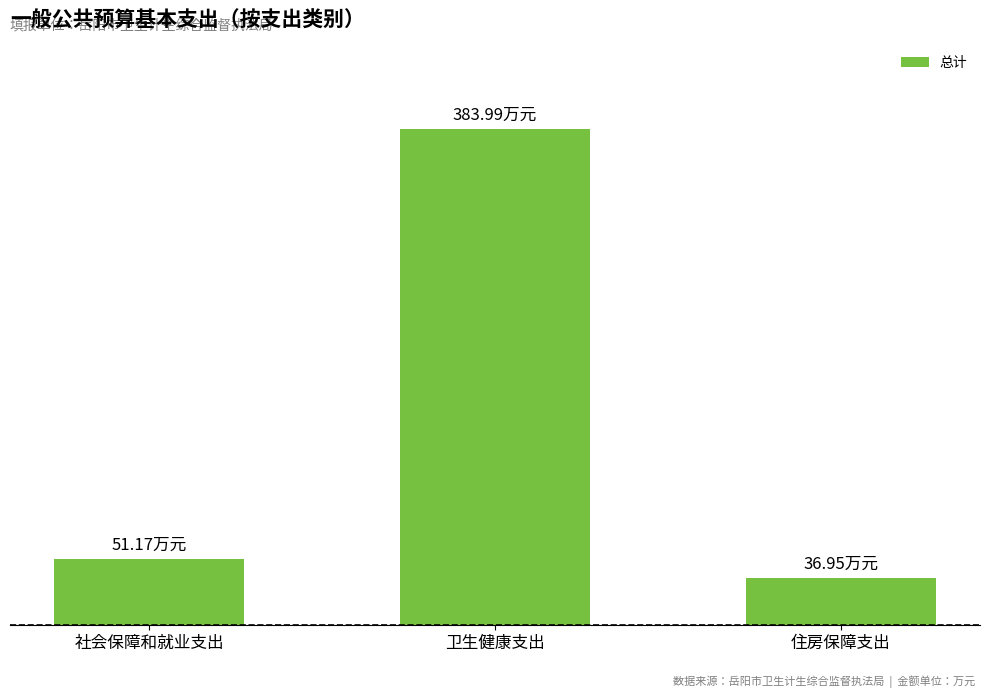

What is the label of the 1st bar from the right?

住房保障支出